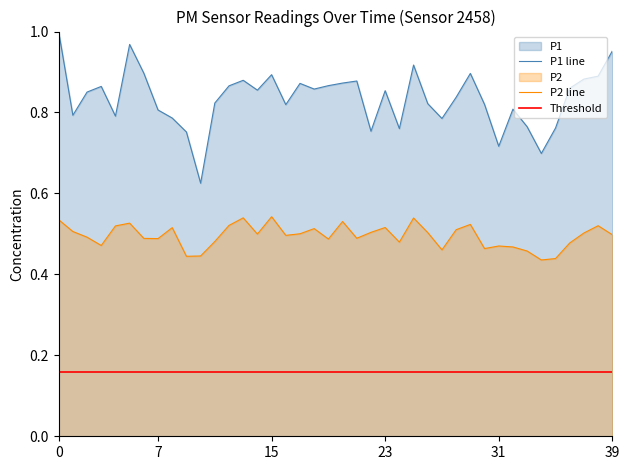

True or false: P2 line and P1 line cross at least once.

False